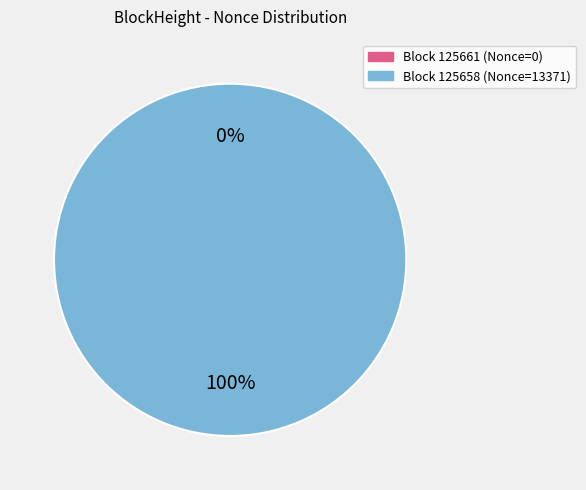

Which slice represents more than half of the pie?

125658